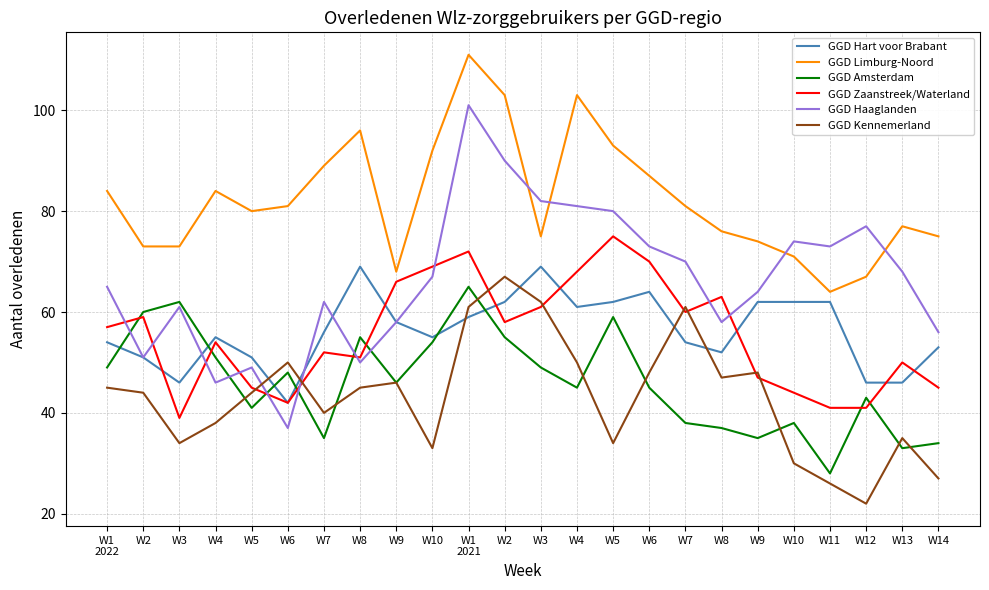

What is the difference between the second highest and second lowest values in the GGD Haaglanden series?

44